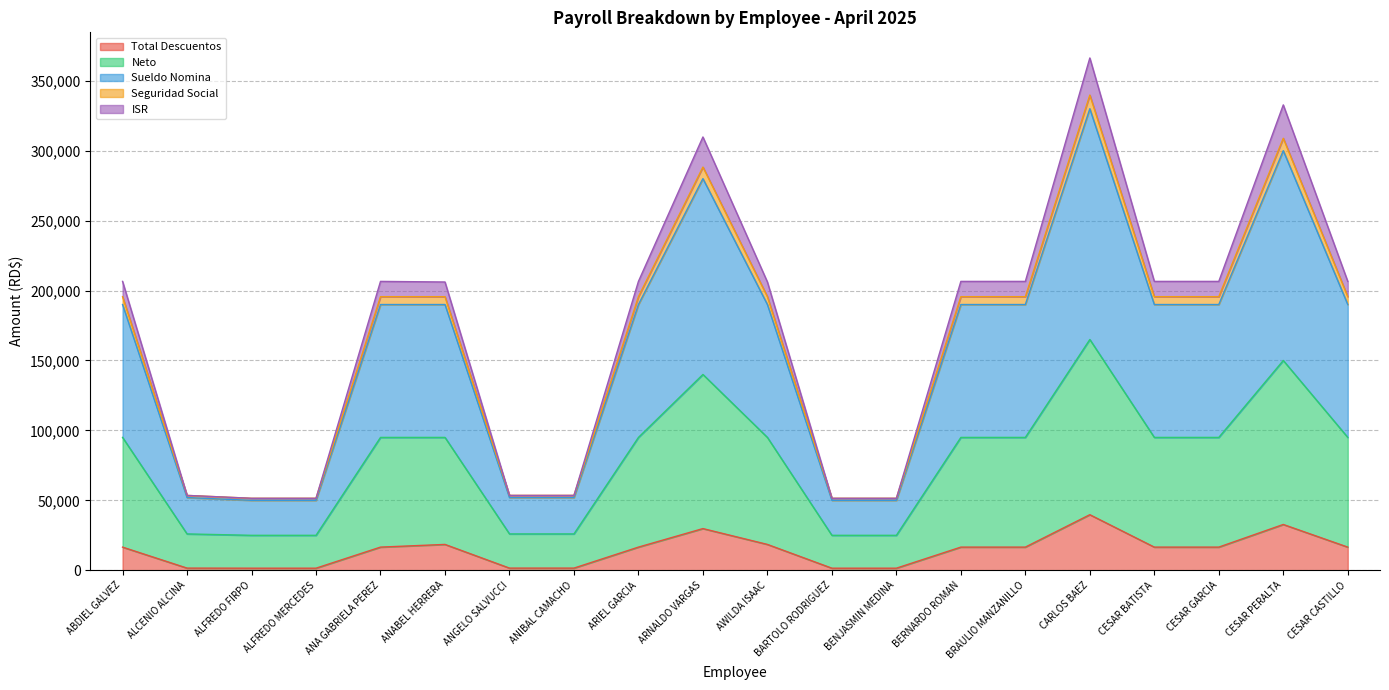

What position from the right is CESAR CASTILLO?

1